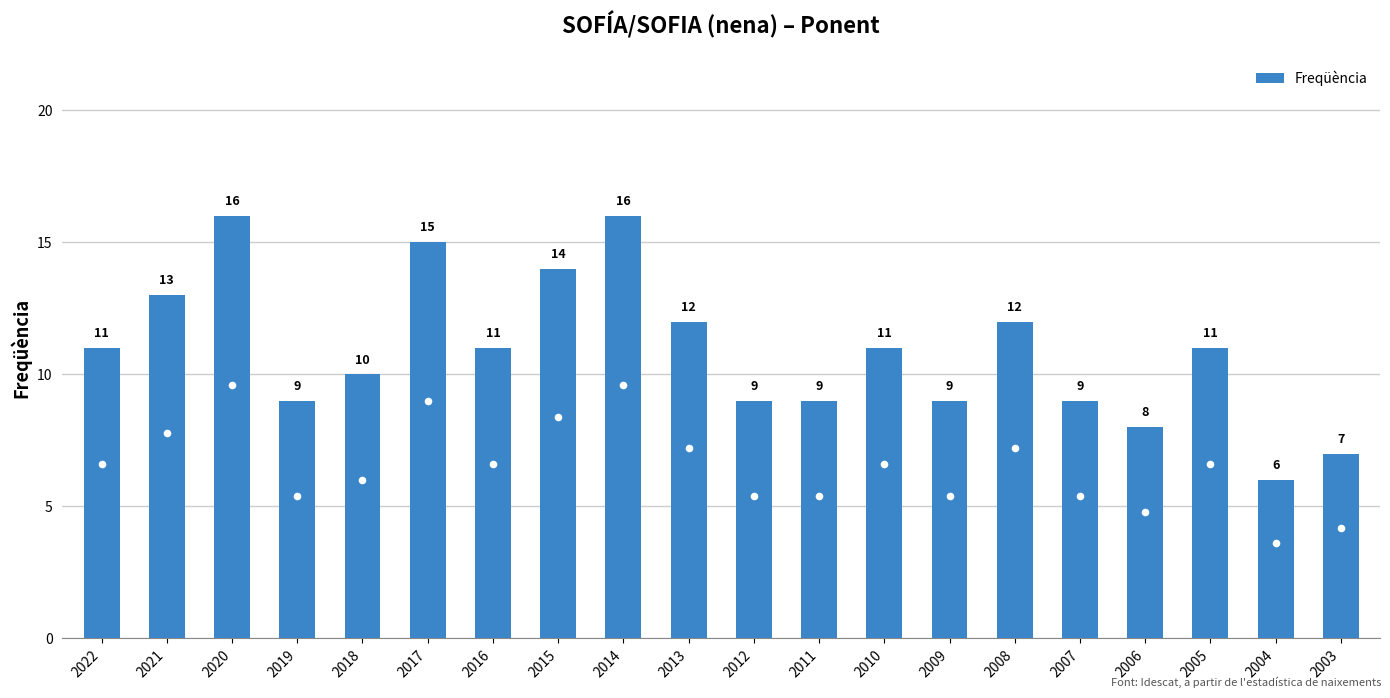

Reading left to right, list all the values displayed in this chart.

2022=11	2021=13	2020=16	2019=9	2018=10	2017=15	2016=11	2015=14	2014=16	2013=12	2012=9	2011=9	2010=11	2009=9	2008=12	2007=9	2006=8	2005=11	2004=6	2003=7